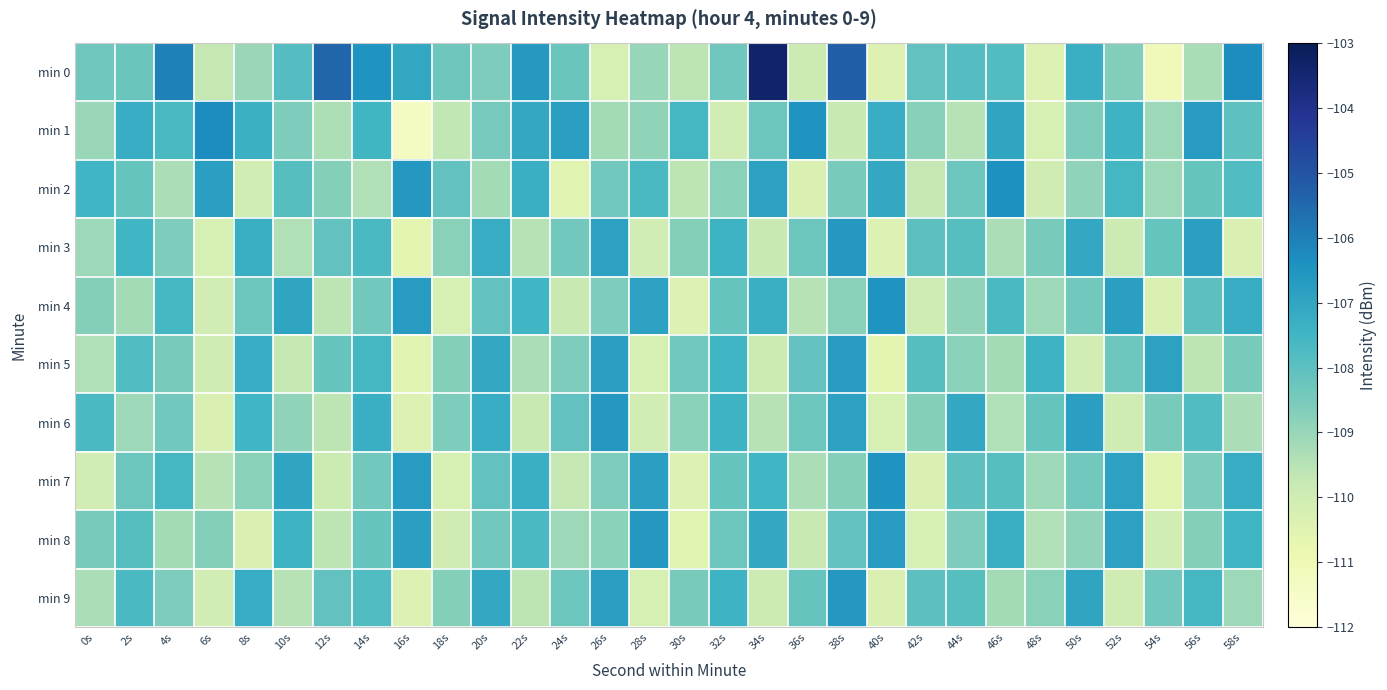

Between 24s and 44s, which series saw the biggest shift?

min 1